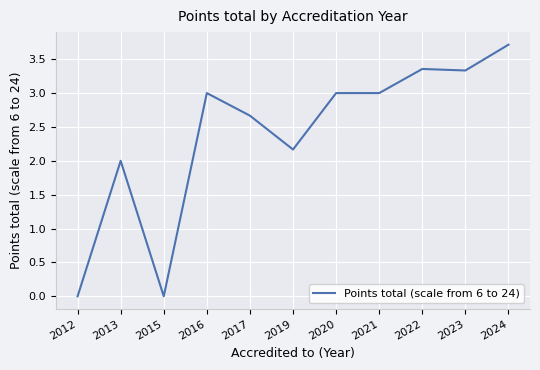

At which category does the chart reach its peak across all series?

2024